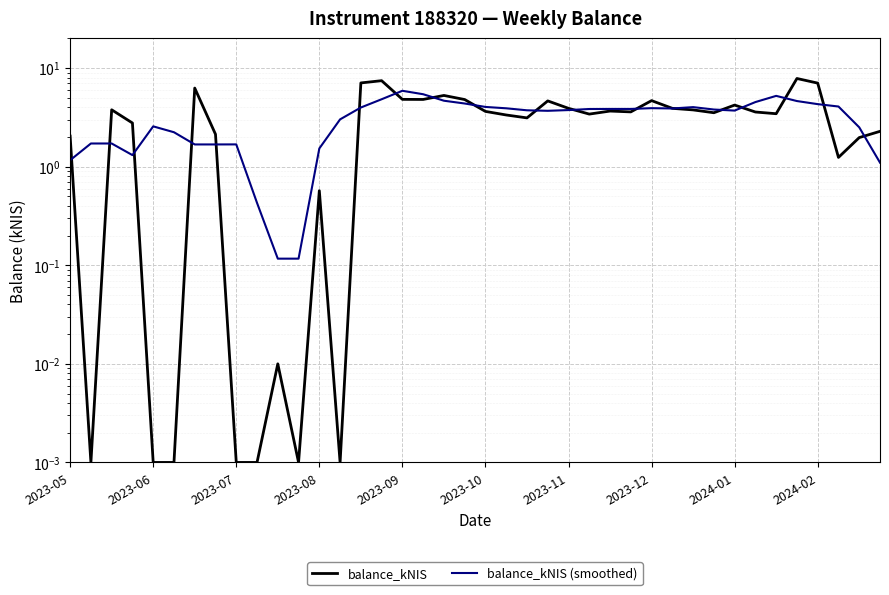

What is the difference between the maximum and minimum values in the balance_kNIS (smoothed) series?

5.8